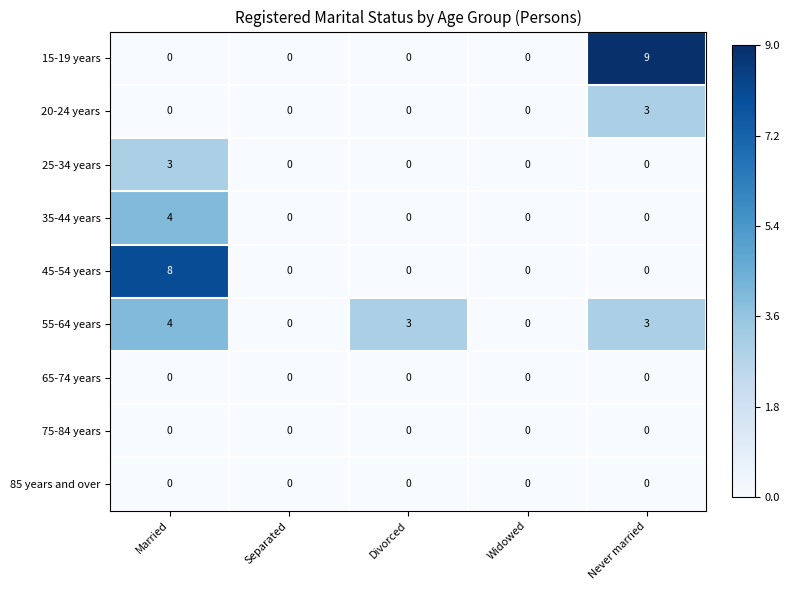

What is the total value across all series at Married?

19